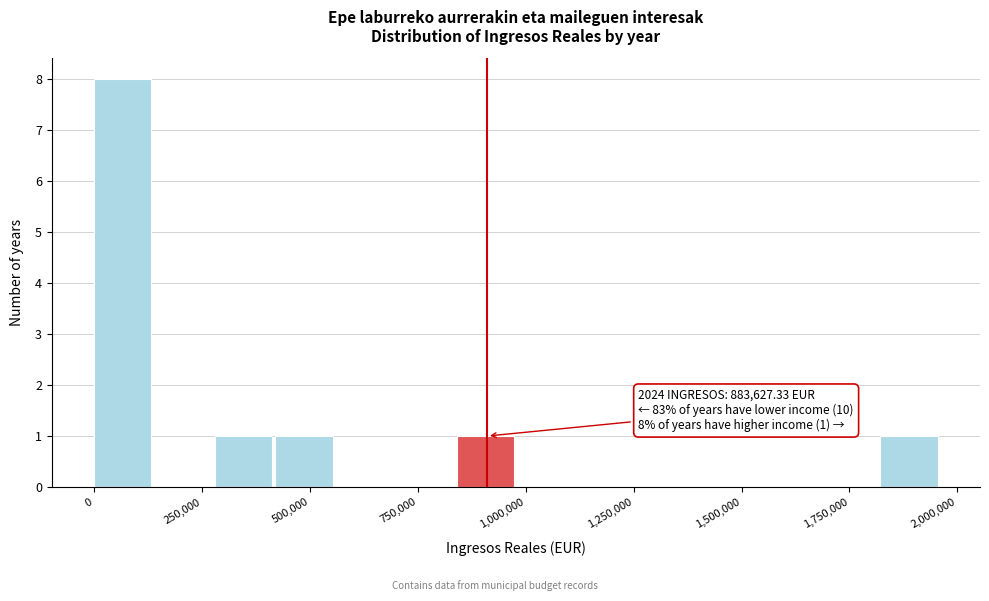

Around what value on the x-axis is the tallest bar? Give the approximate position of its centre, as read against the axis.

50000